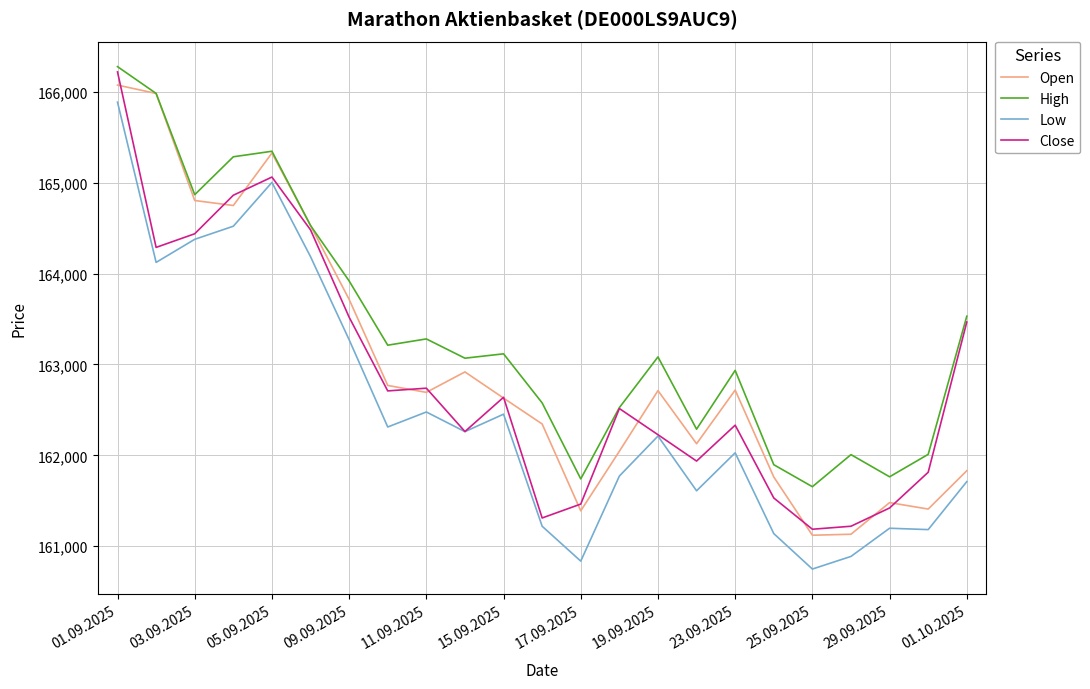

What is the maximum value shown in the chart?

166277